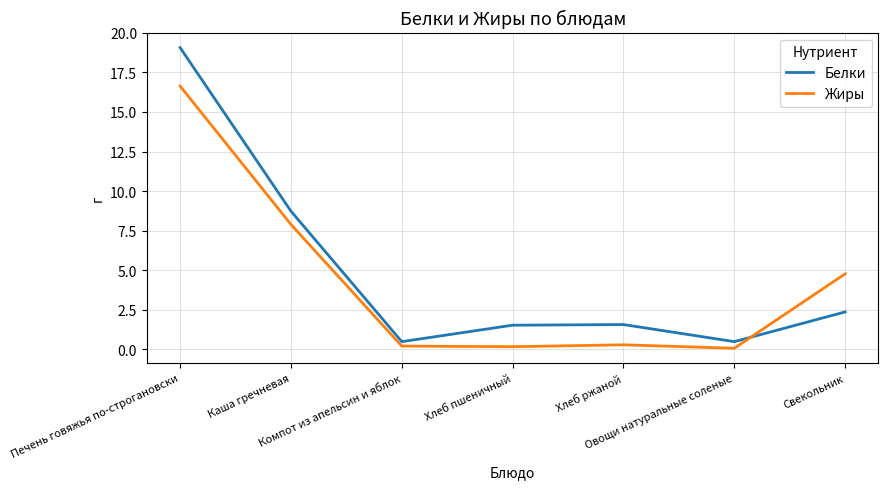

Which category has the highest value across all series?

Печень говяжья по-строгановски